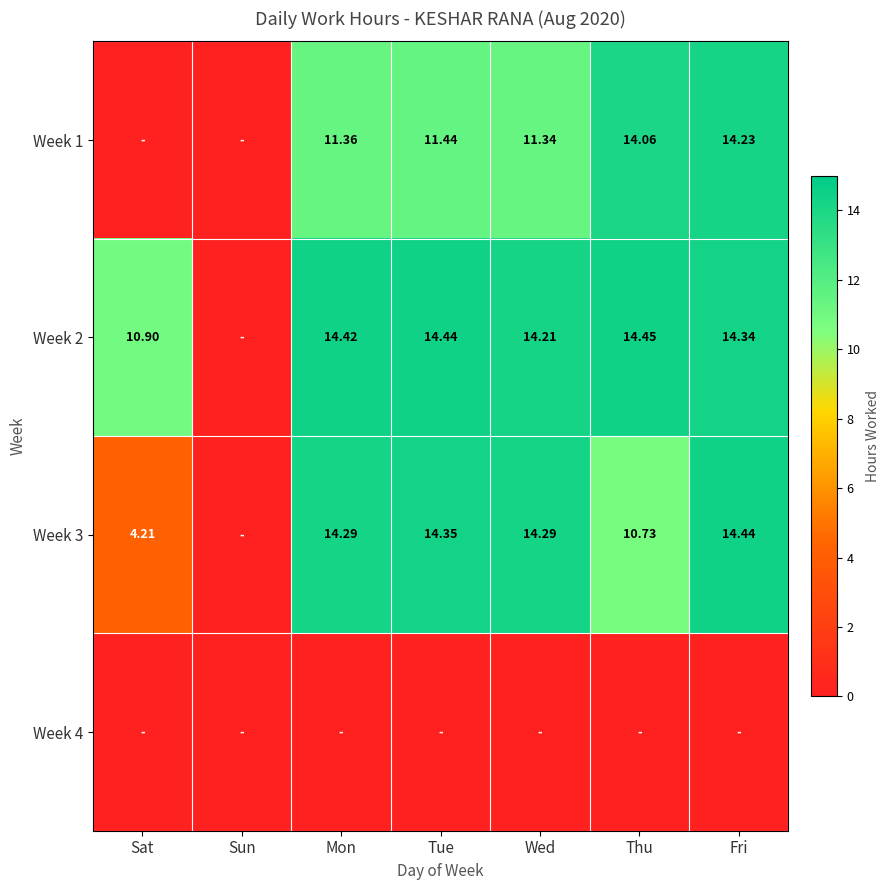

Which series changed the most between Sun and Wed?

Week 3